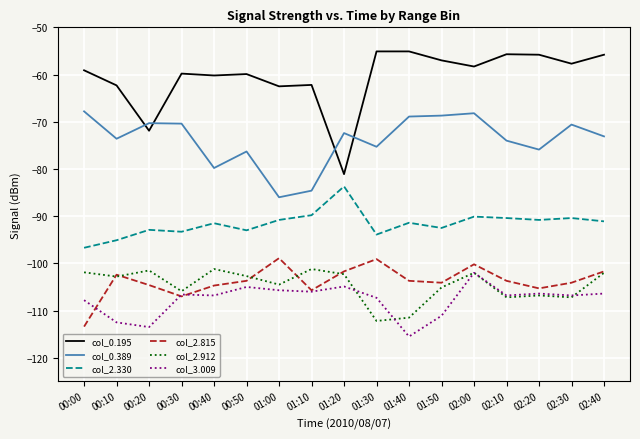

True or false: col_2.330 and col_2.815 cross at least once.

False